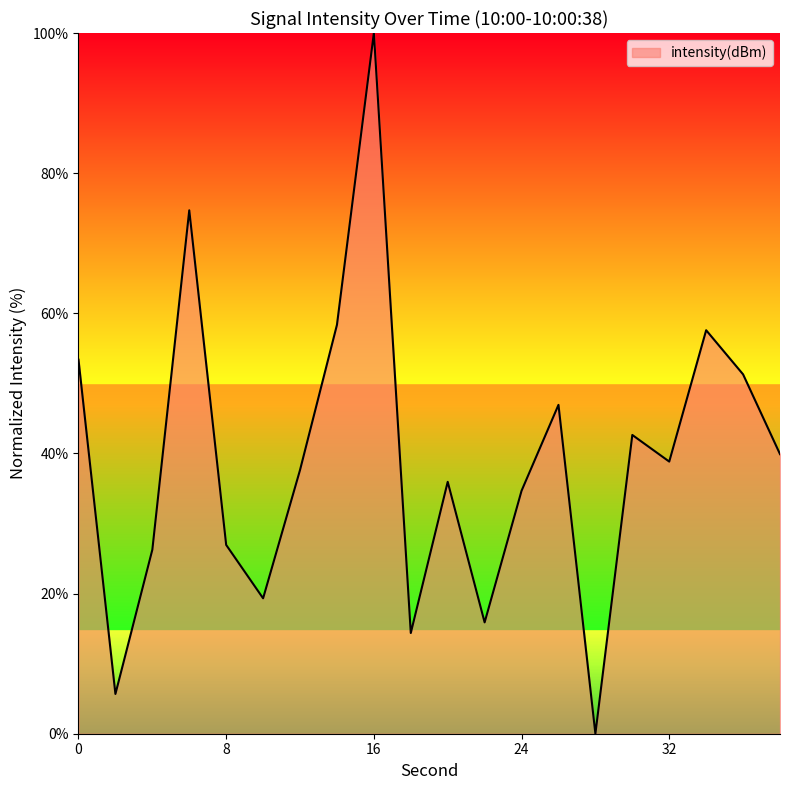

What is the maximum value shown in the chart?

100.0